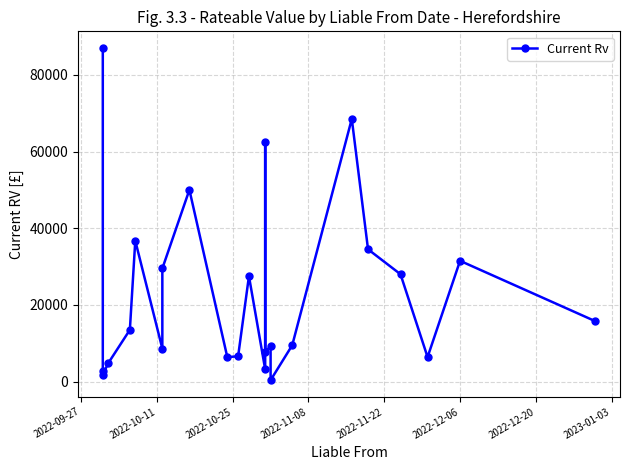

How many lines are shown in the chart?

1